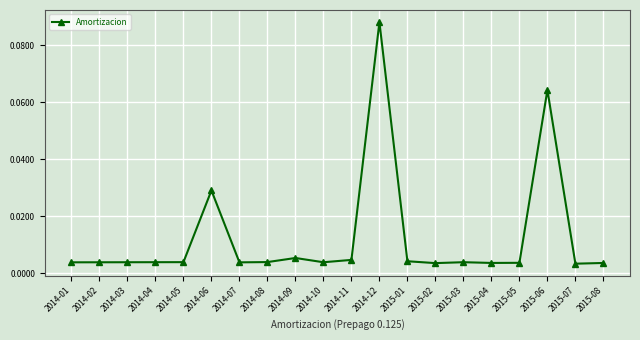

At which category does the chart reach its peak across all series?

2014-12